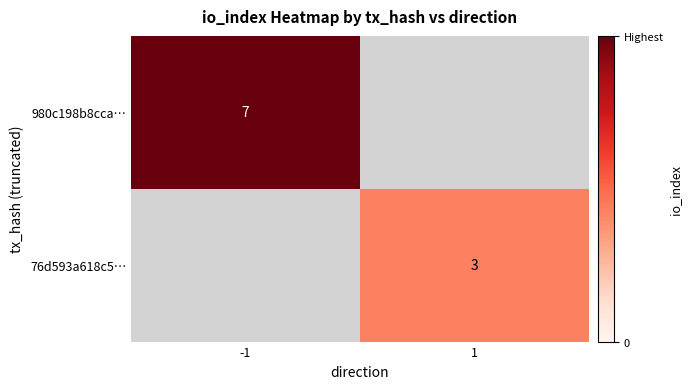

Which label corresponds to the smallest value in the chart?

1